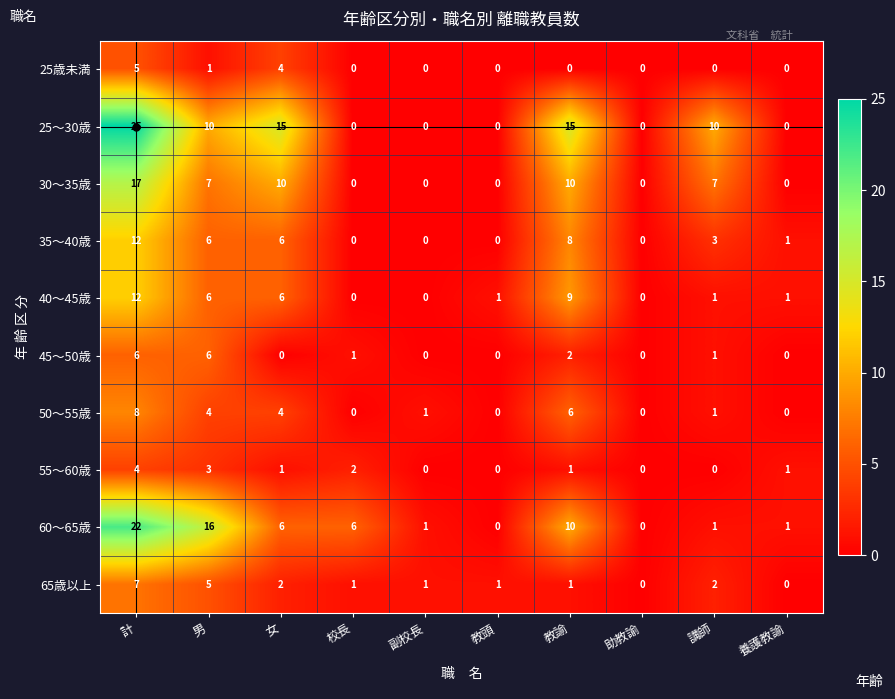

Which series has the largest range (max minus min)?

25〜30歳